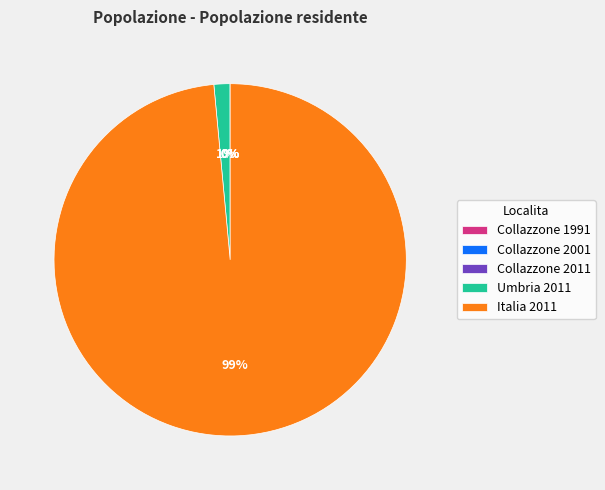

Does any single category account for the majority?

Yes